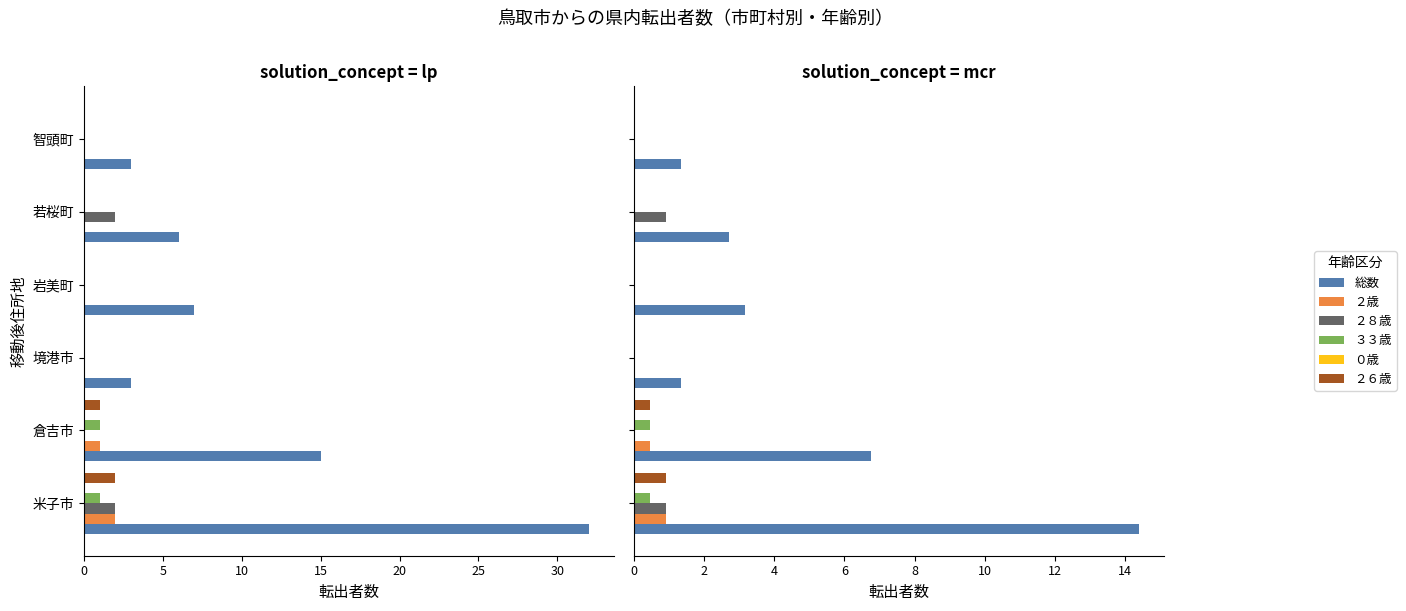

What are all the series names shown in the legend?

総数, ２歳, ２８歳, ３３歳, ０歳, ２６歳